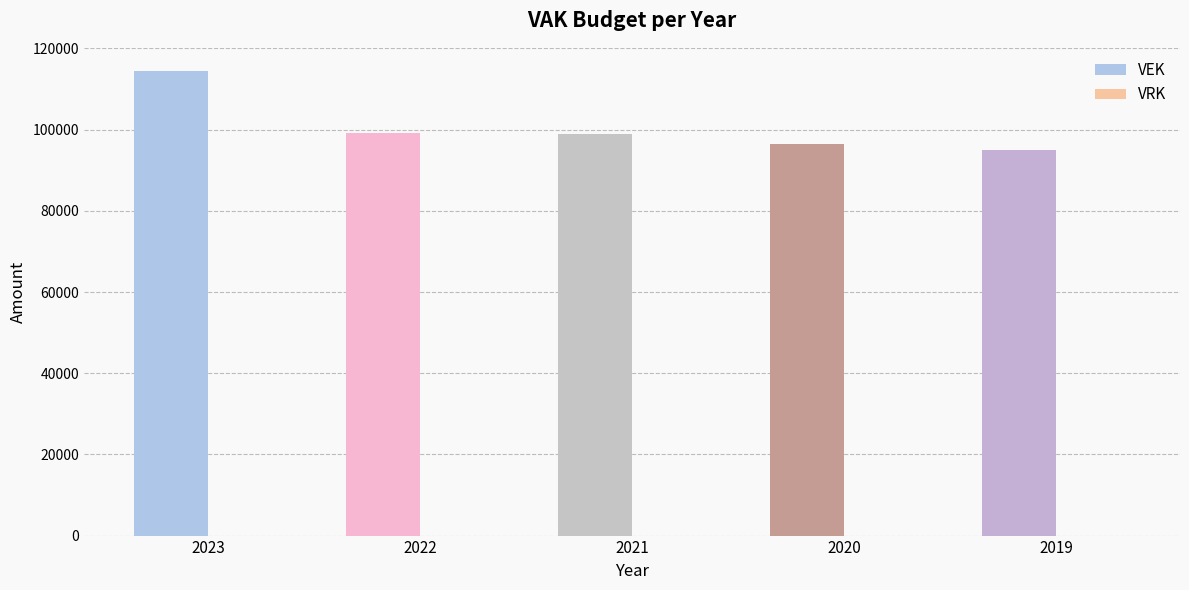

Which label corresponds to the largest value in the chart?

2023